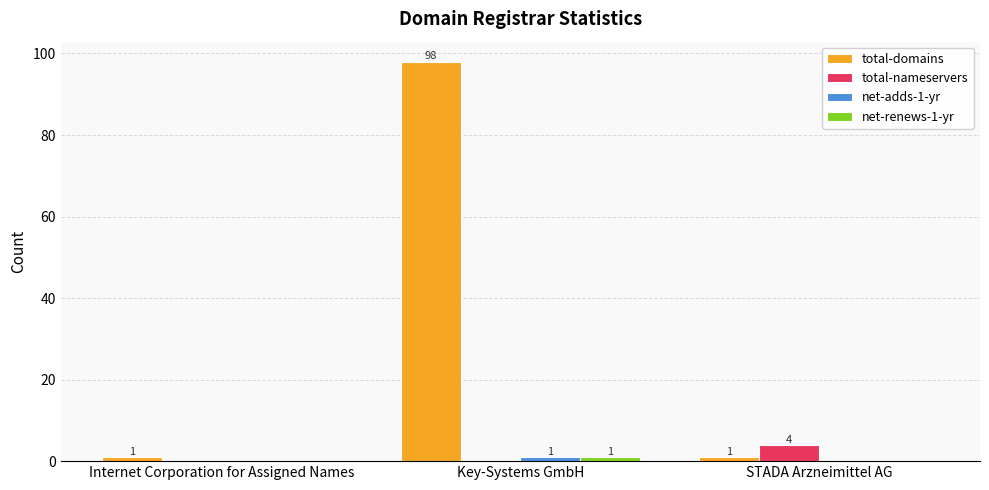

What is the total value across all series at Key-Systems GmbH?

100